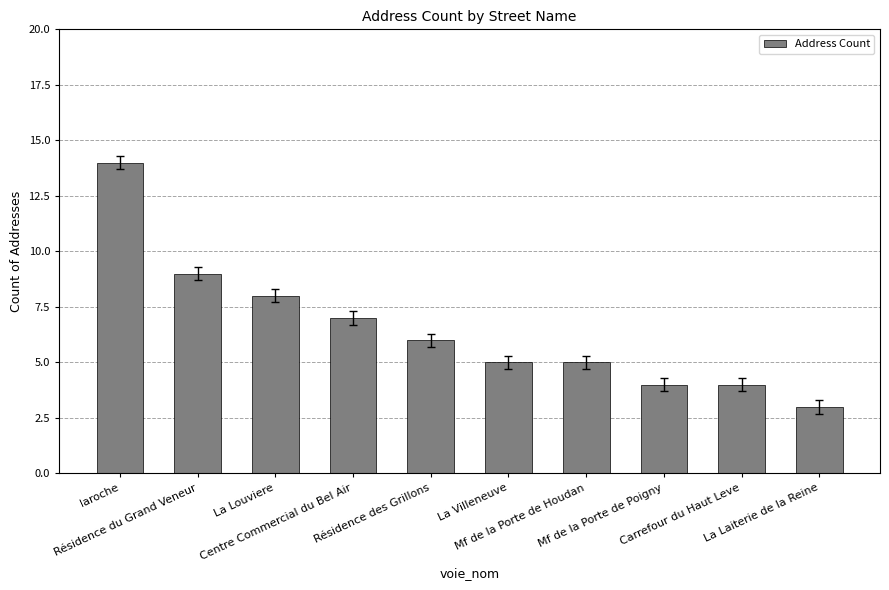

Reading right to left, what are all the values shown in this chart?

La Laiterie de la Reine=3	Carrefour du Haut Leve=4	Mf de la Porte de Poigny=4	Mf de la Porte de Houdan=5	La Villeneuve=5	Résidence des Grillons=6	Centre Commercial du Bel Air=7	La Louviere=8	Résidence du Grand Veneur=9	laroche=14